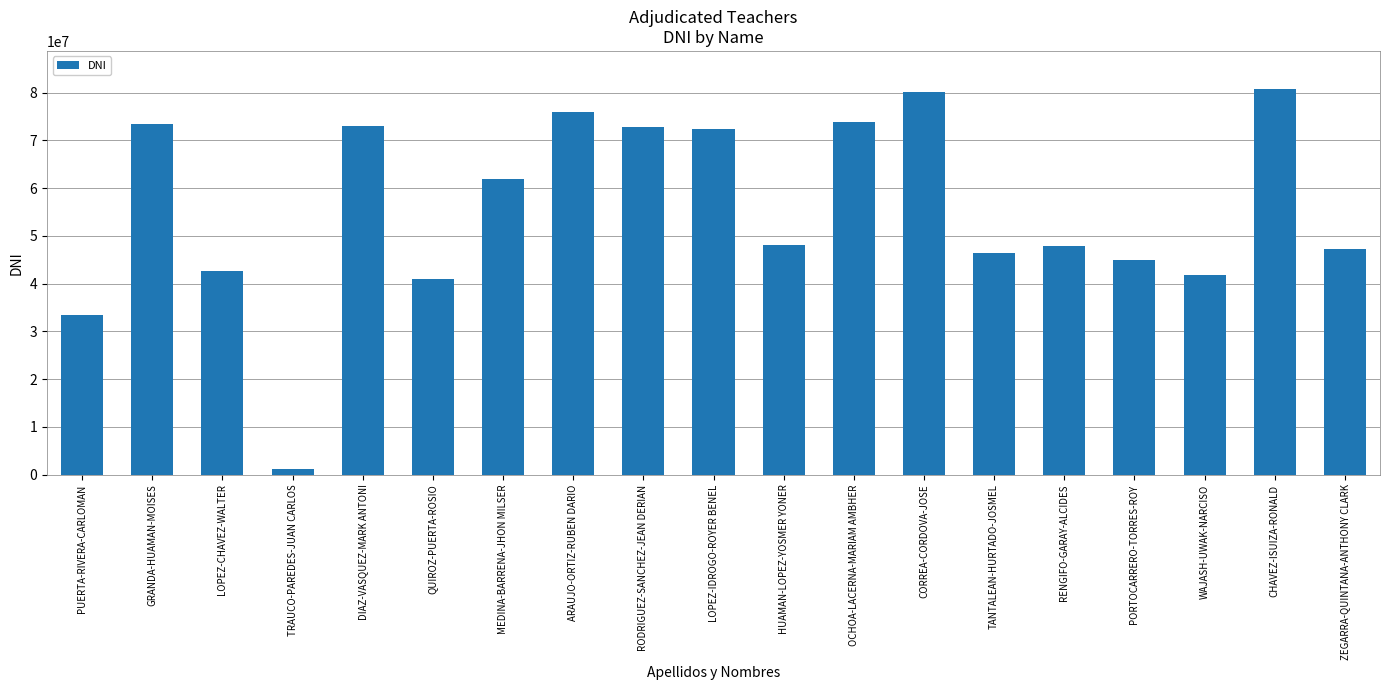

What is the greatest value displayed?

80652905